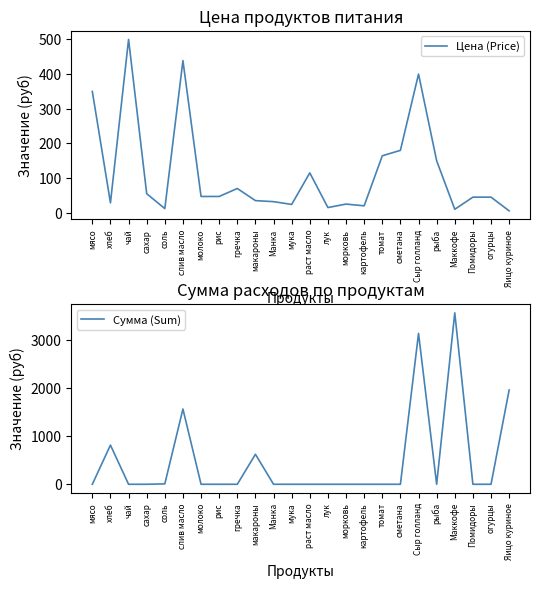

What is the value of the Цена (Price) point at the 8th from the left?

47.0